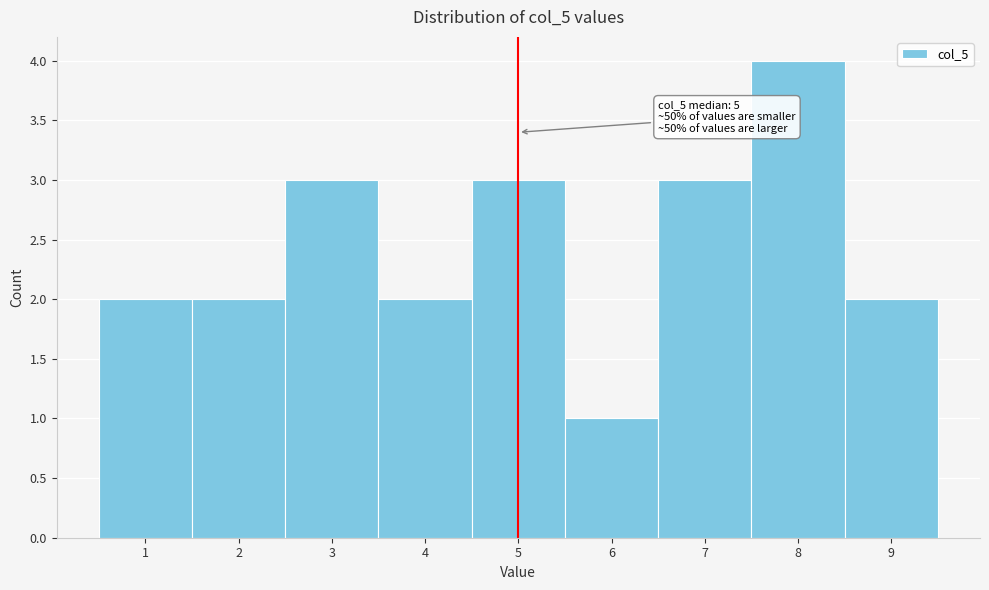

Which range on the x-axis has the tallest bar?

7.5 to 8.5